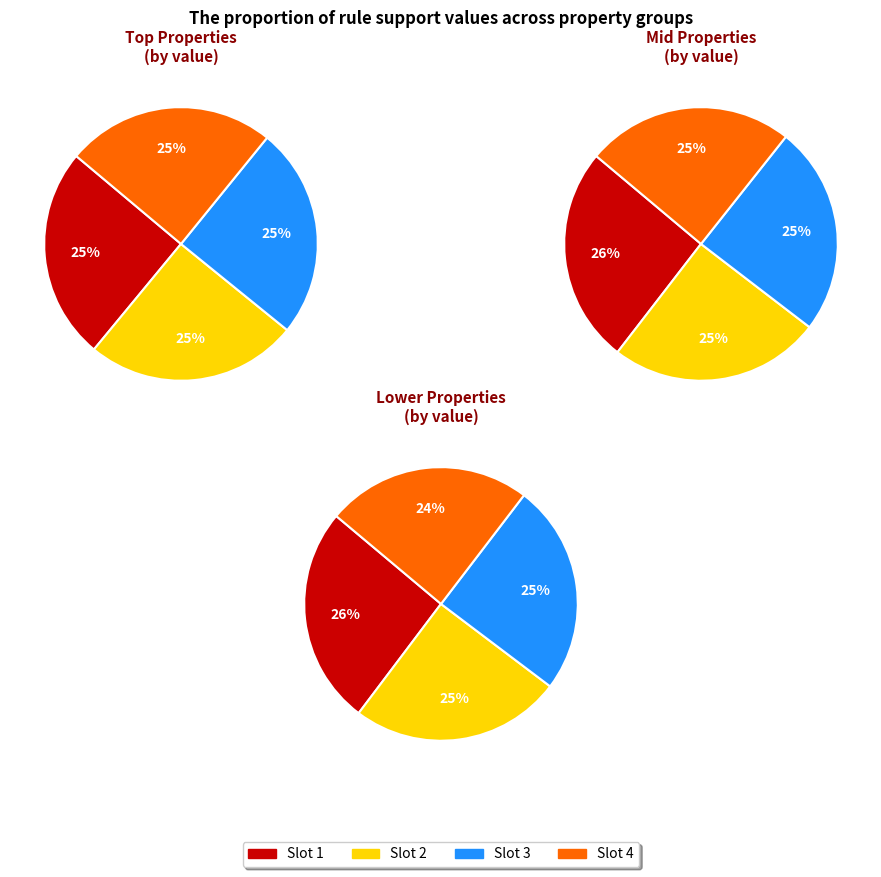

How many segments does this pie chart have?

12